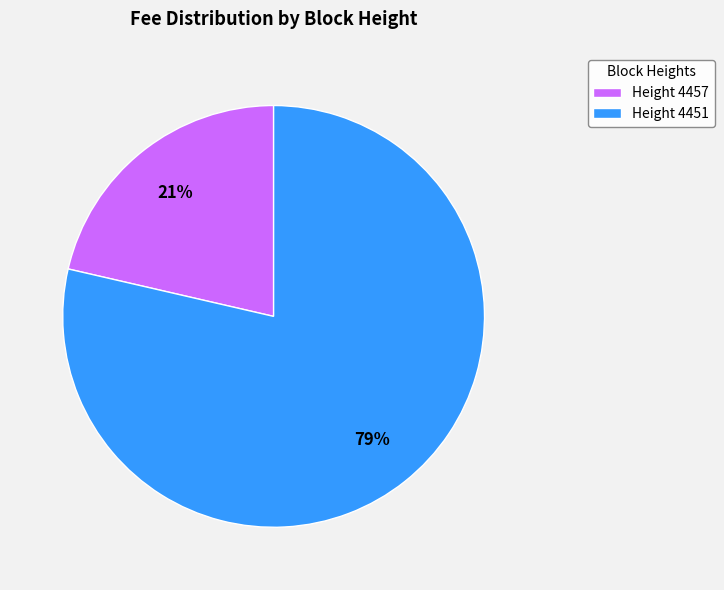

True or false: Height 4451 accounts for 86% of the total.

False